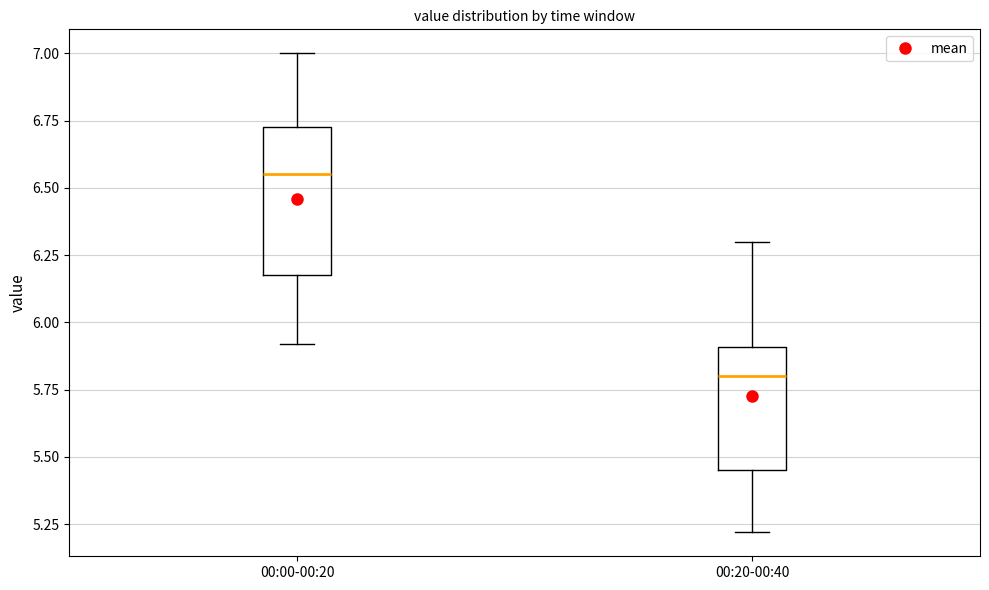

Reading left to right, read every box against the y-axis: the position of its median line, the range the box covers, and the ends of its whiskers. The values are not printed on the chart, so give them approximately, as read against the axis.

00:00-00:20: median 6.55, box 6.20 to 6.75, whiskers 5.90 to 7.00
00:20-00:40: median 5.80, box 5.45 to 5.90, whiskers 5.20 to 6.30